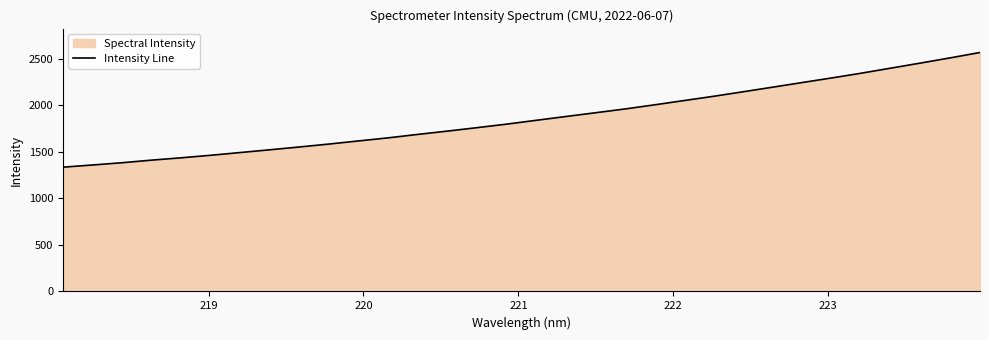

What is the maximum value shown in the chart?

2565.9